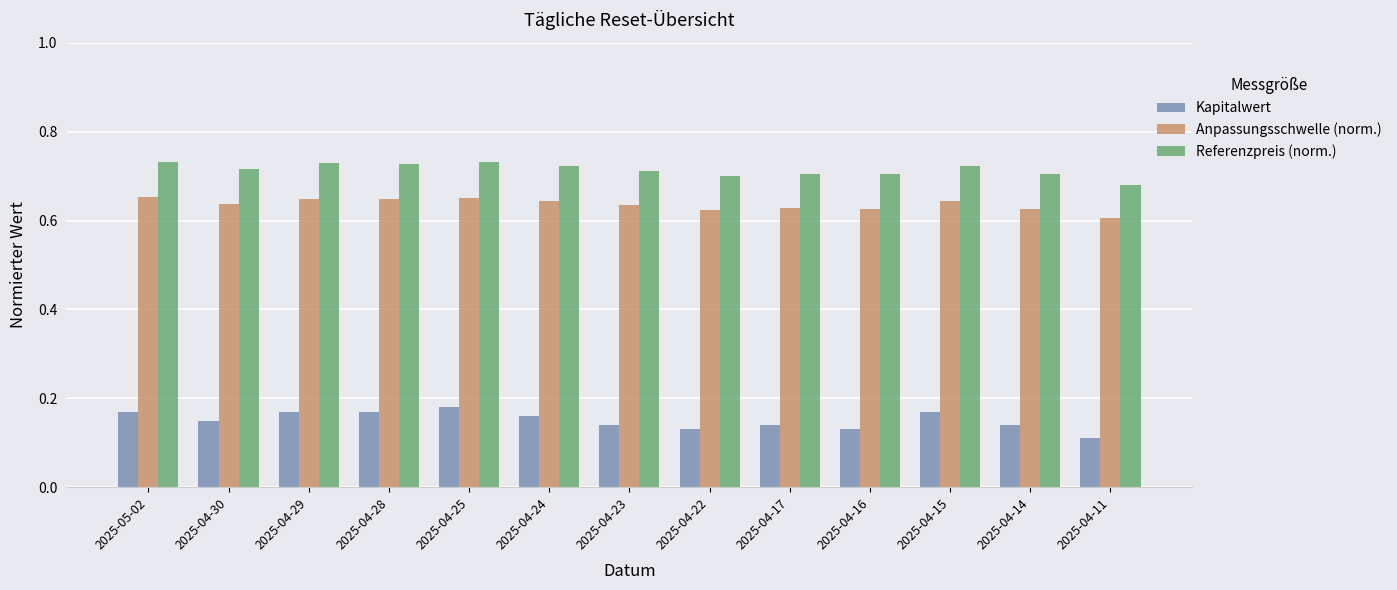

List the series in order of their peak value, highest first.

Referenzpreis (norm.), Anpassungsschwelle (norm.), Kapitalwert